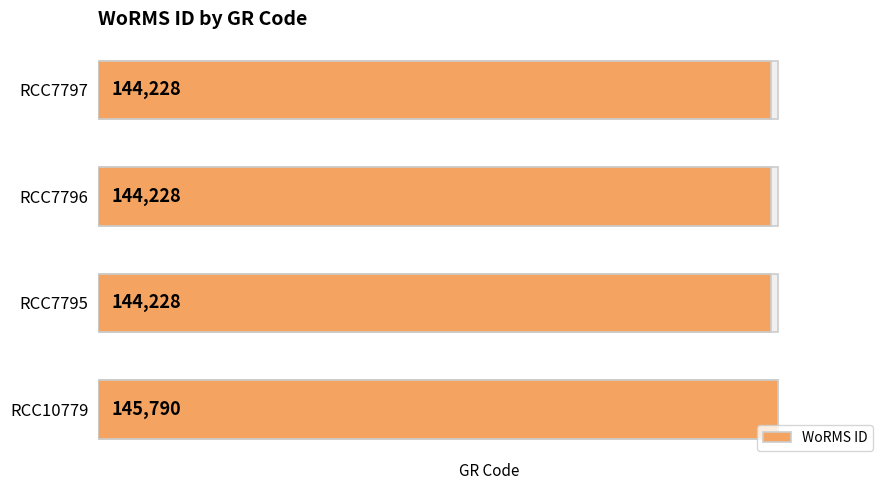

What is the difference between the values at RCC7797 and RCC10779?

1562